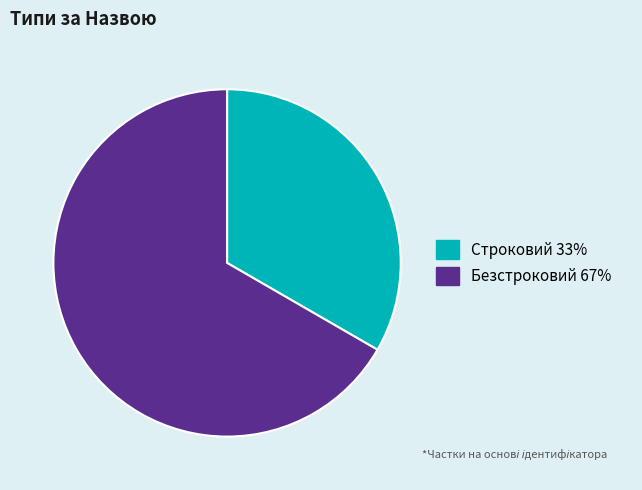

Rank the categories by value from highest to lowest.

Безстроковий, Строковий